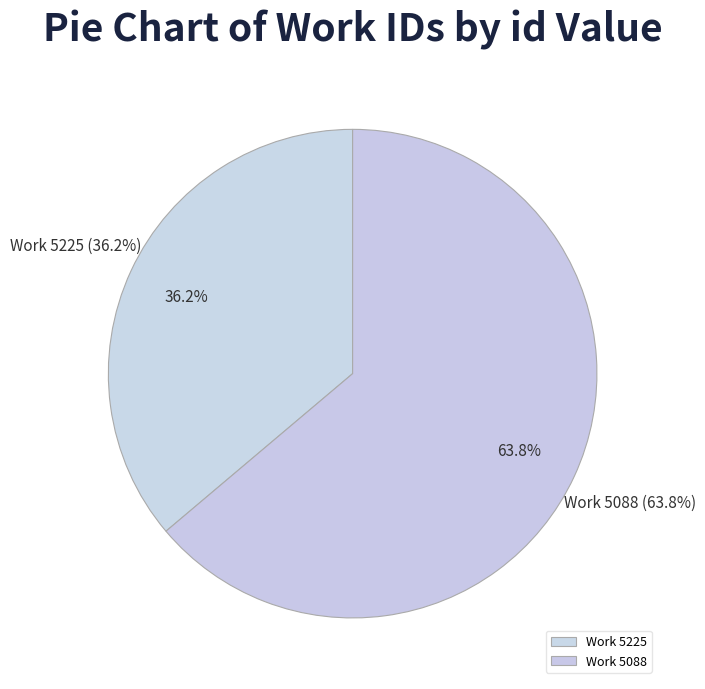

To the nearest percent, what is the difference between the 5225 and 5088 slice percentages?

28%